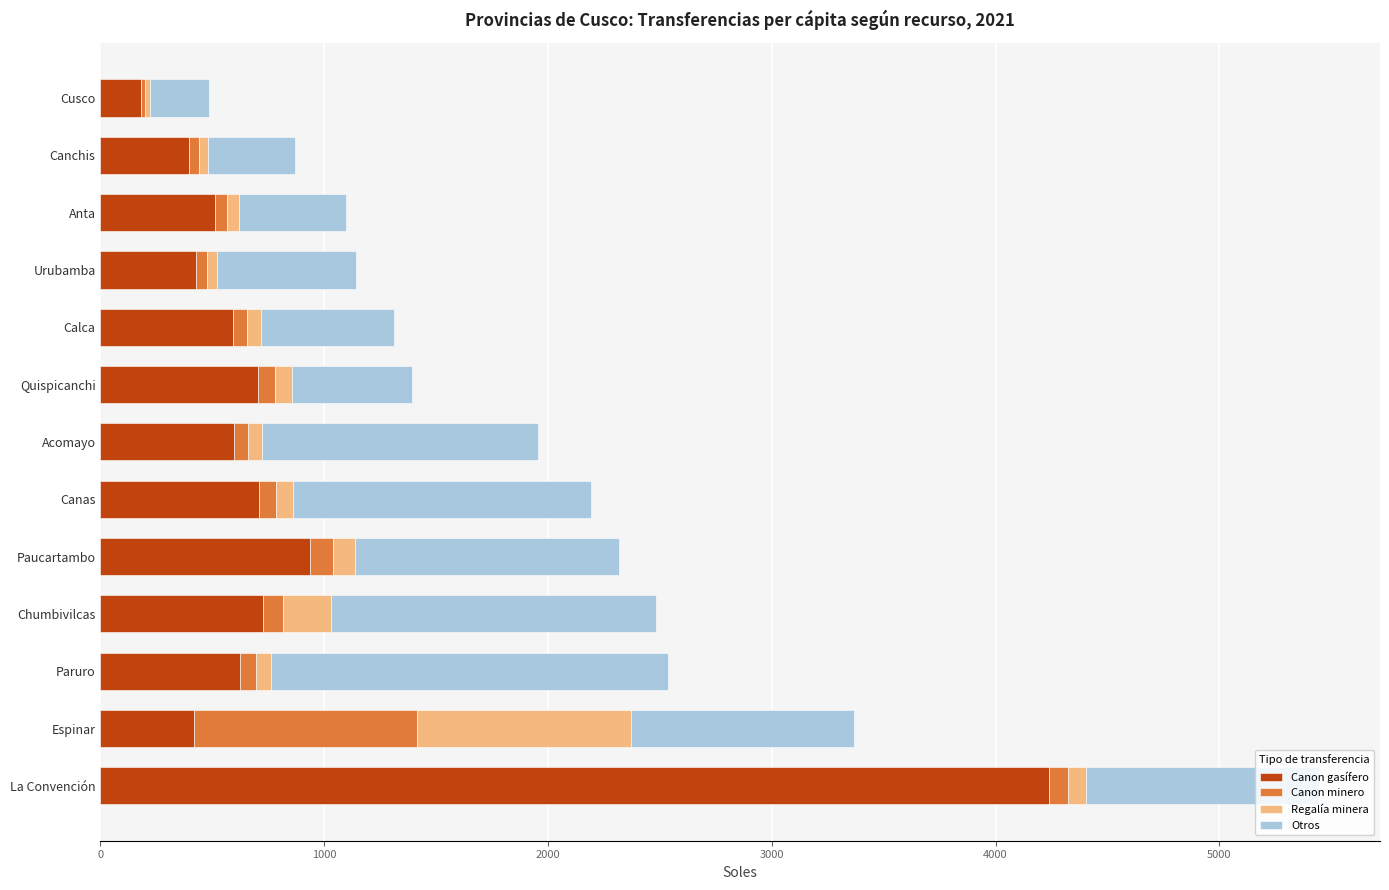

The value of Canon gasífero at La Convención is 4236.5. True or false?

True